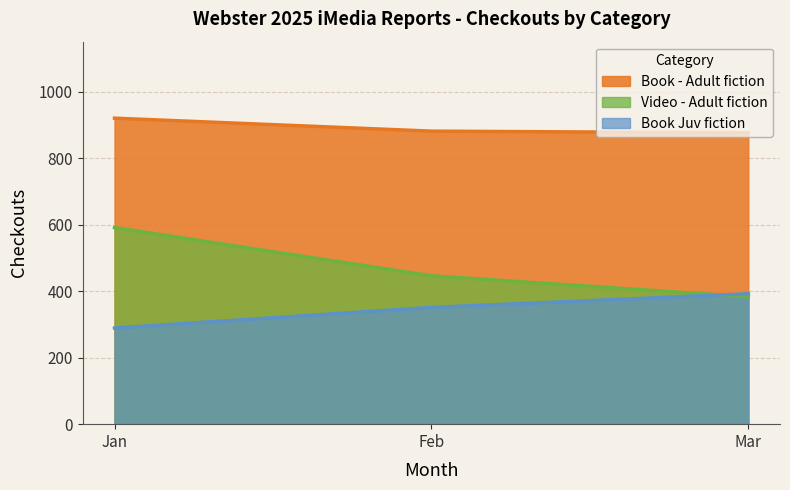

What is the value of the Book Juv fiction point at the 2nd from the left?

351